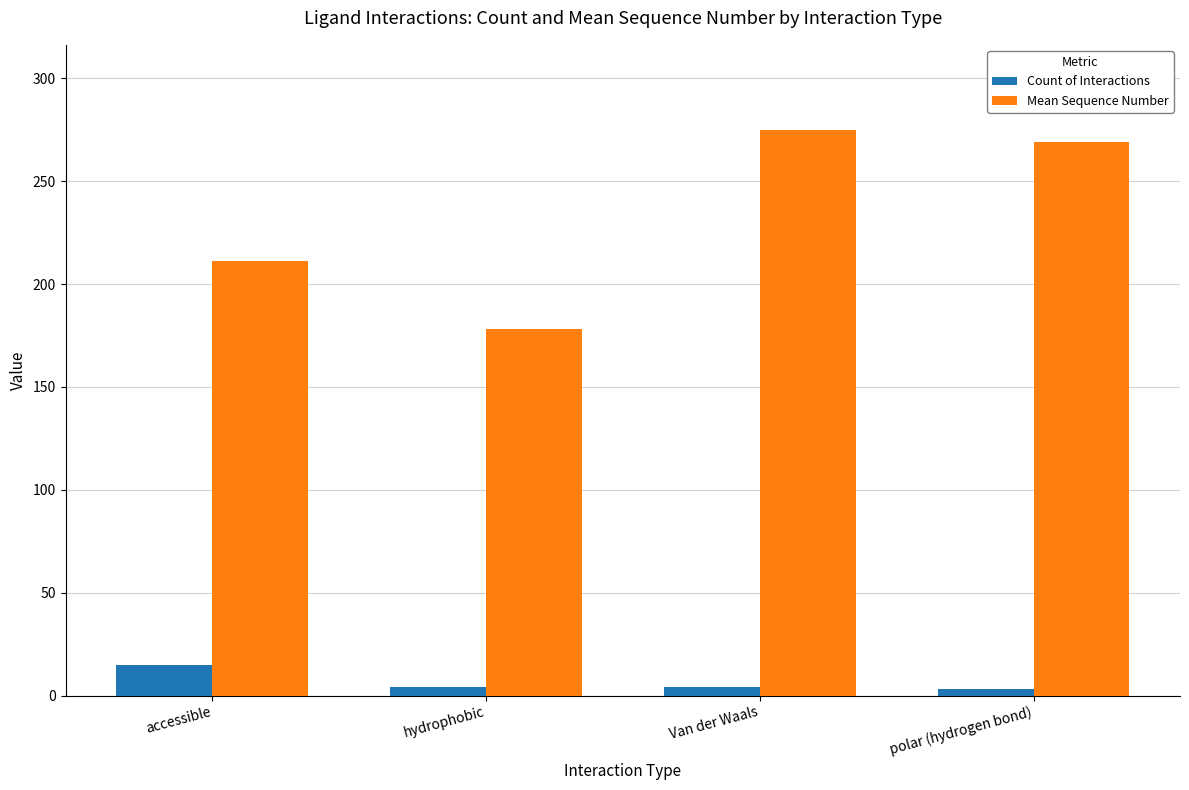

What is the difference between the maximum and second lowest values in the Mean Sequence Number series?

64